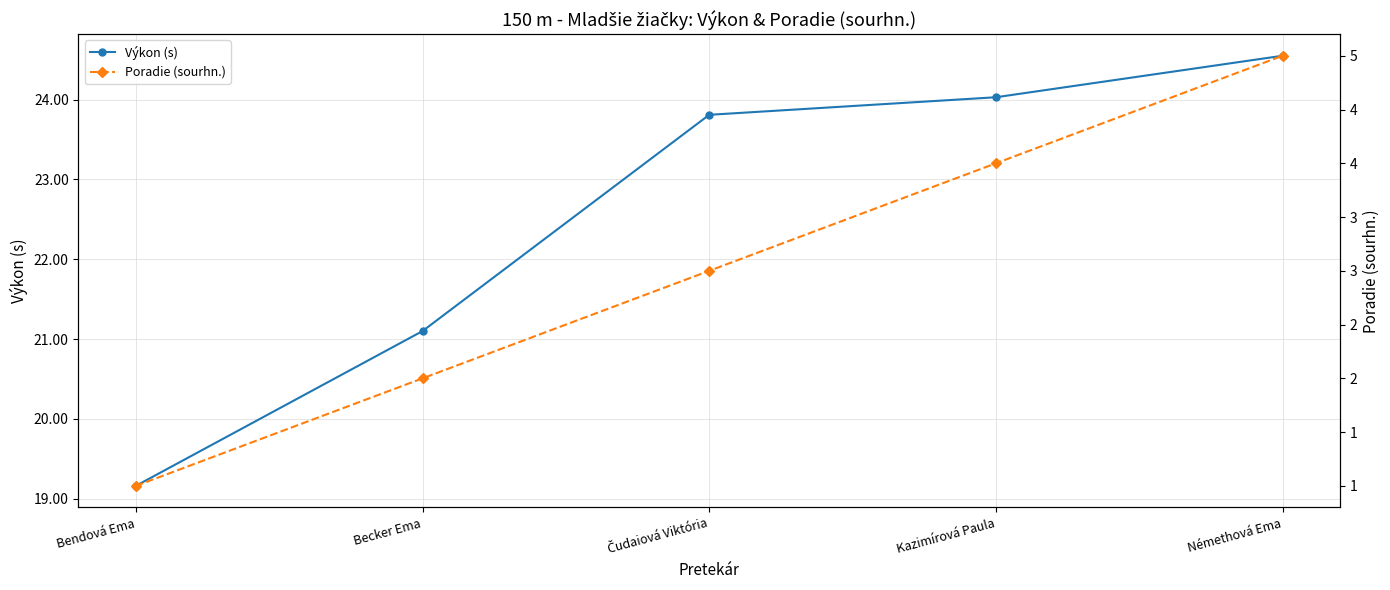

True or false: Poradie (sourhn.) has a value of 1.6 at Bendová Ema.

False